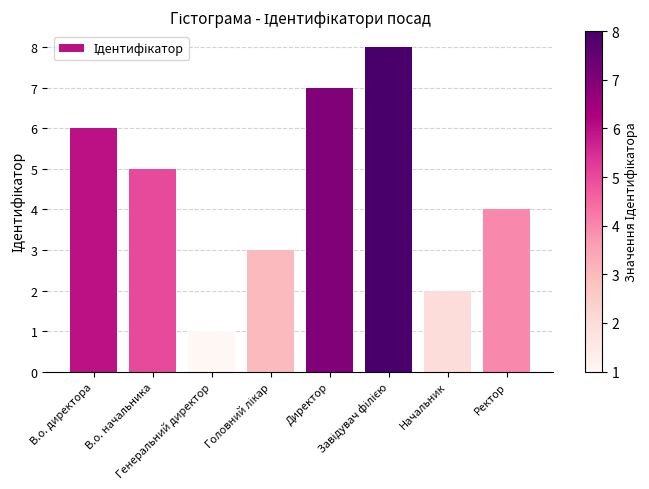

What is the maximum value shown in the chart?

8